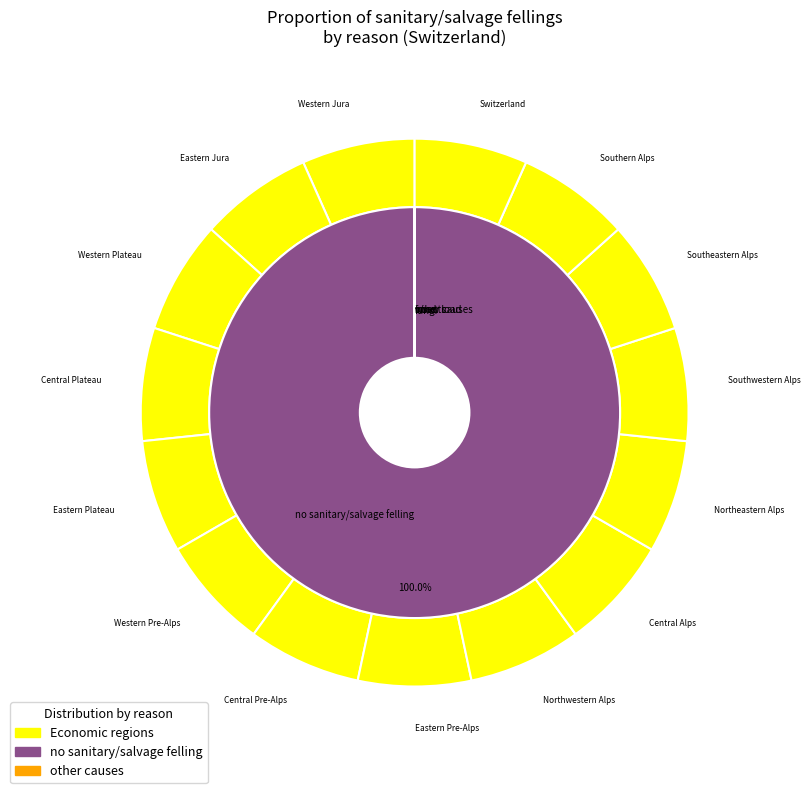

Is it true that insects is 0% of the pie?

True